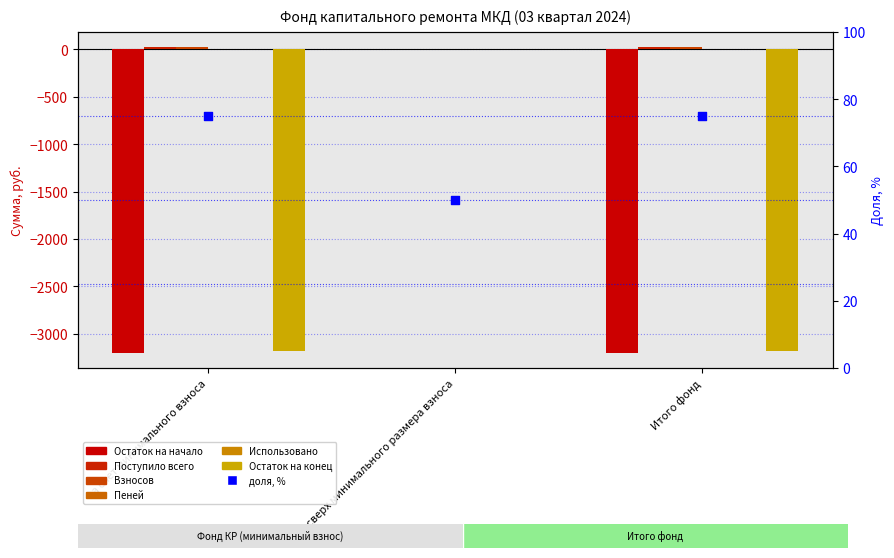

At which category is the sum across all series the highest?

сверх минимального размера взноса